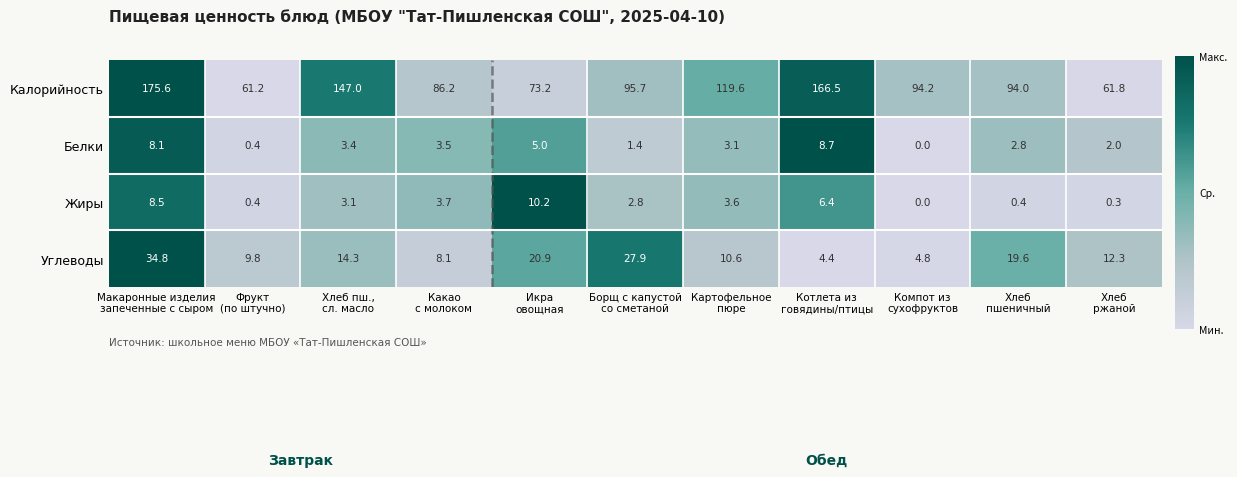

What is the difference between the maximum and minimum values in the Жиры series?

10.2